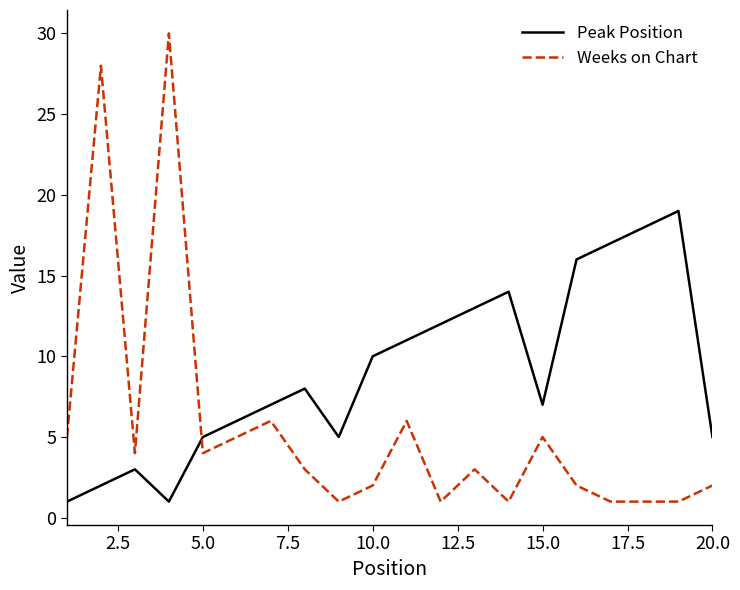

After their last crossing, which series has the higher values: Peak Position or Weeks on Chart?

Peak Position